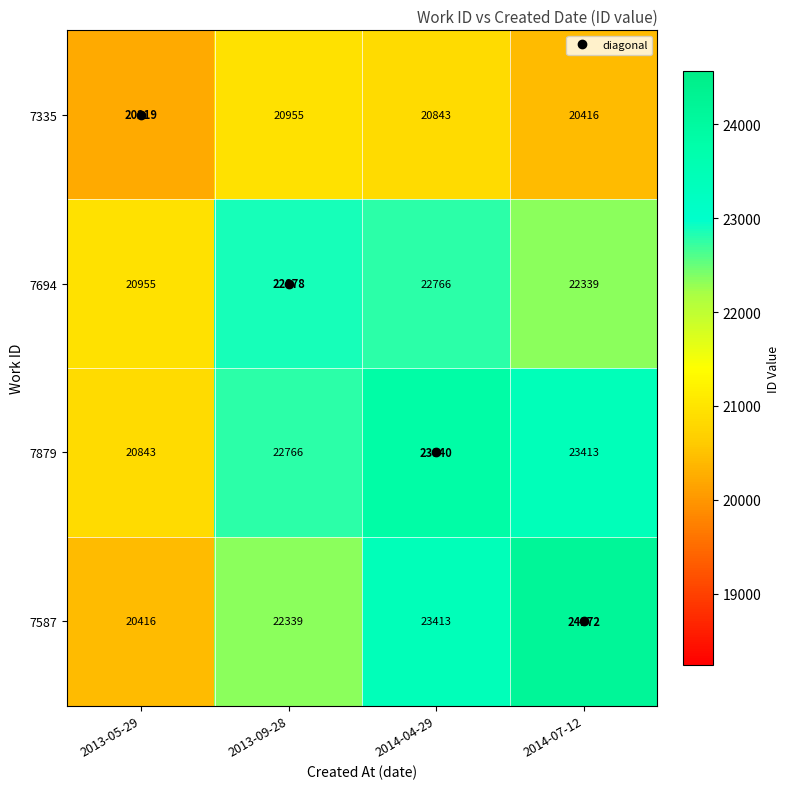

What is the total value across all series at 2013-05-29?

82433